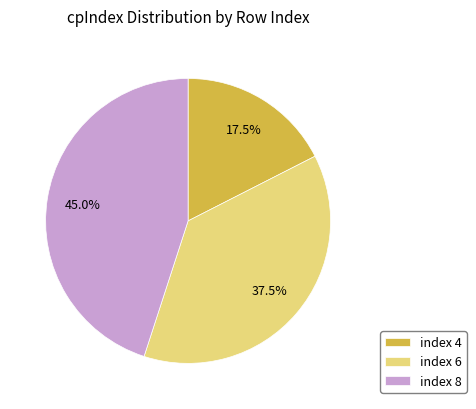

How many slices are in this pie chart?

3